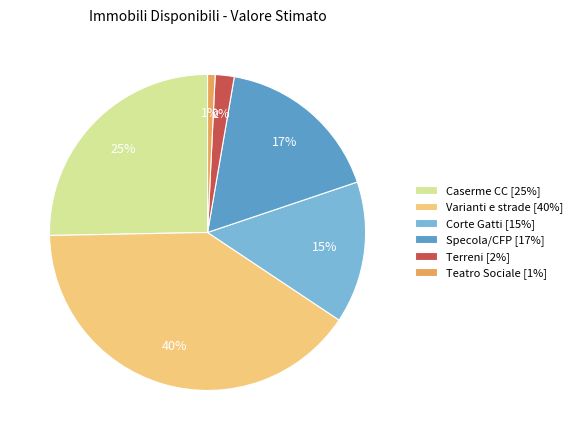

To the nearest percent, what is the average slice percentage?

17%